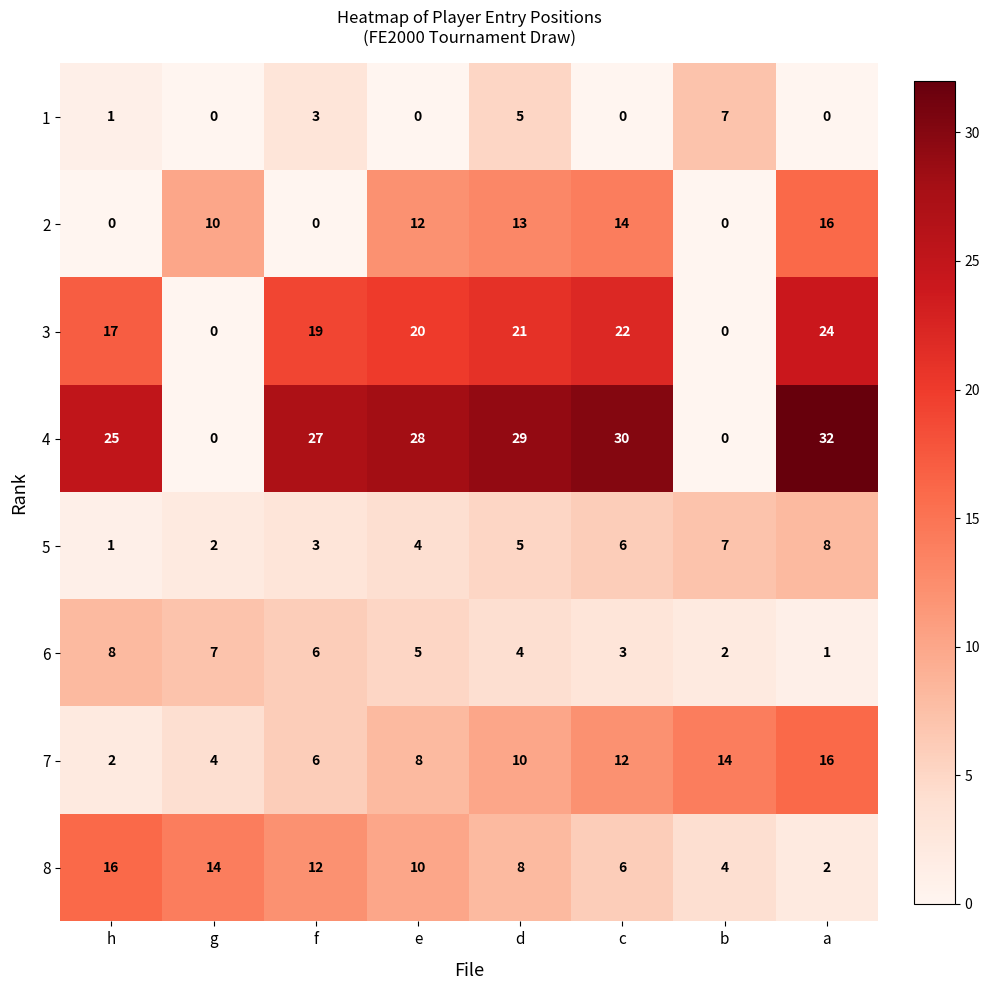

How many data points in 8 are less than 10?

4